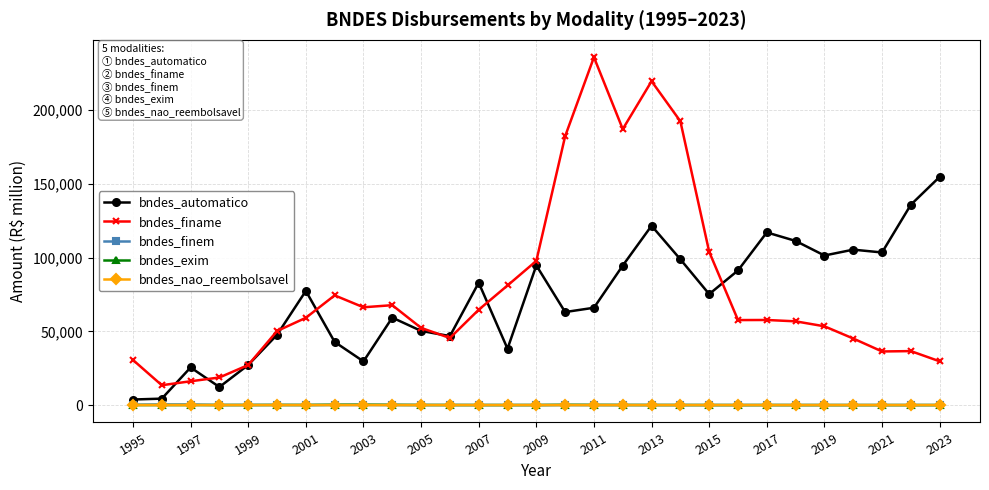

True or false: bndes_exim and bndes_finame cross at least once.

False